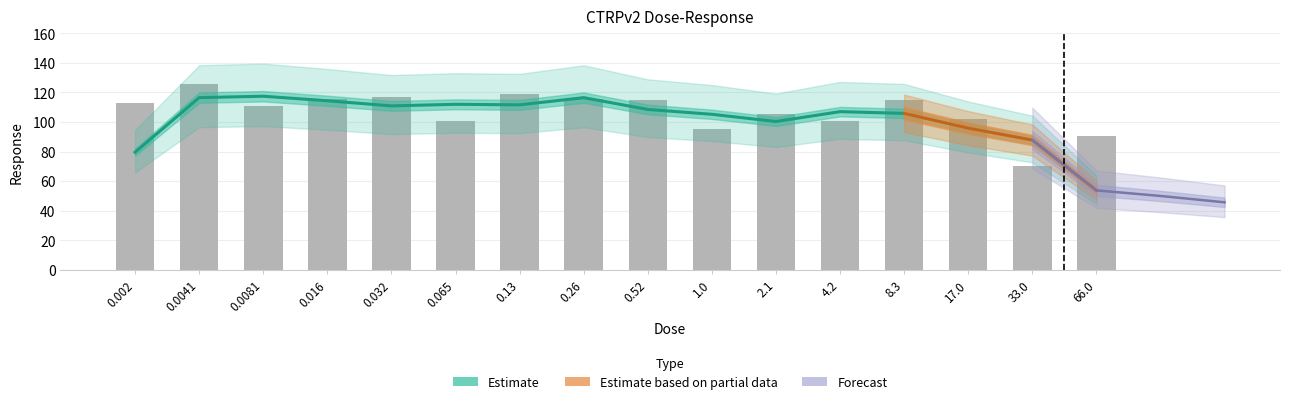

What is the label of the 15th bar from the right?

0.0041